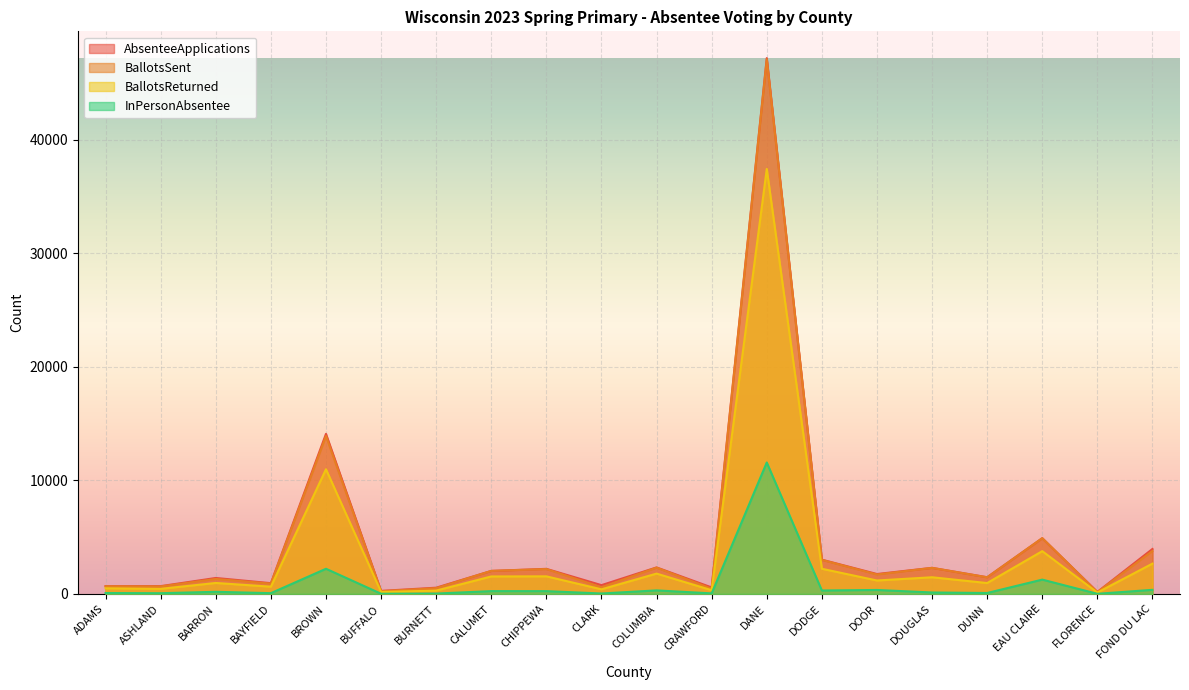

Count the number of categories in the chart.

20